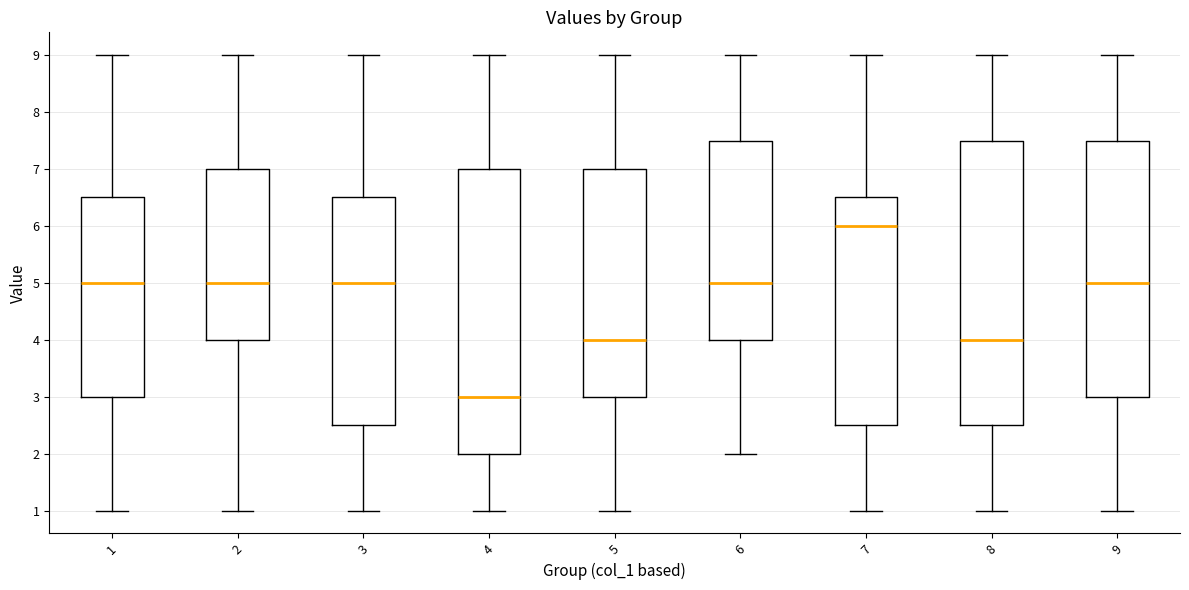

Reading left to right, read every box against the y-axis: the position of its median line, the range the box covers, and the ends of its whiskers. The values are not printed on the chart, so give them approximately, as read against the axis.

1: median 5.0, box 3.0 to 6.5, whiskers 1.0 to 9.0
2: median 5.0, box 4.0 to 7.0, whiskers 1.0 to 9.0
3: median 5.0, box 2.5 to 6.5, whiskers 1.0 to 9.0
4: median 3.0, box 2.0 to 7.0, whiskers 1.0 to 9.0
5: median 4.0, box 3.0 to 7.0, whiskers 1.0 to 9.0
6: median 5.0, box 4.0 to 7.5, whiskers 2.0 to 9.0
7: median 6.0, box 2.5 to 6.5, whiskers 1.0 to 9.0
8: median 4.0, box 2.5 to 7.5, whiskers 1.0 to 9.0
9: median 5.0, box 3.0 to 7.5, whiskers 1.0 to 9.0